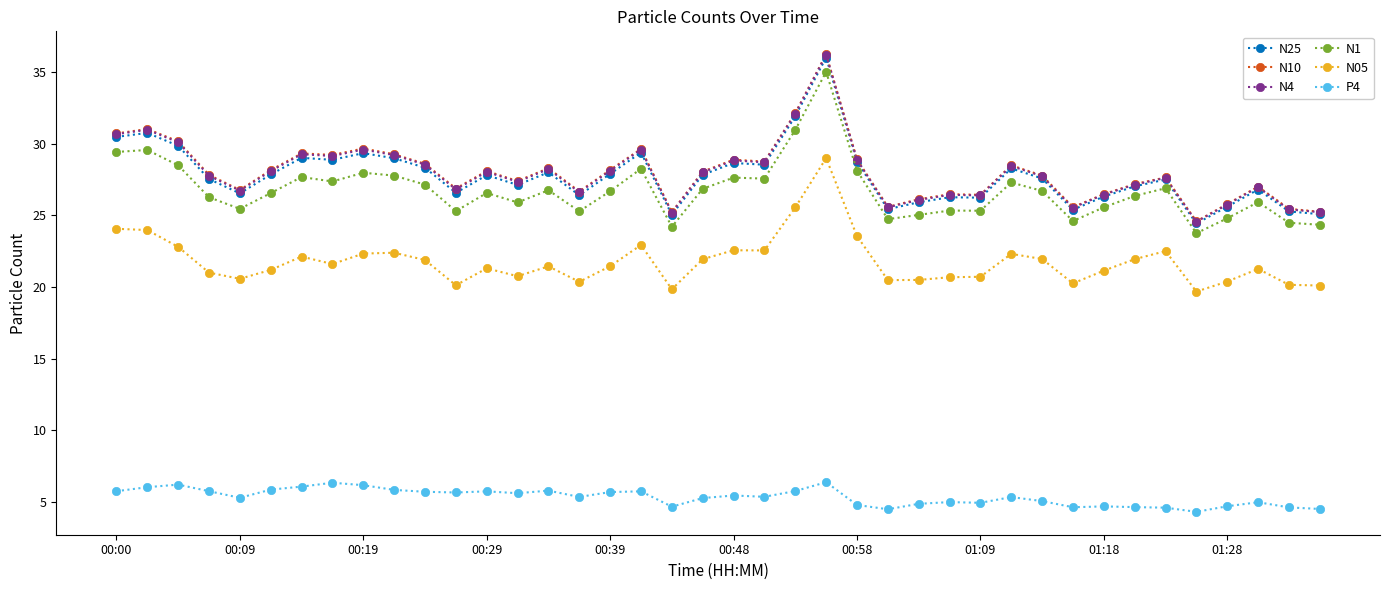

True or false: N4 and N25 intersect in this chart.

False